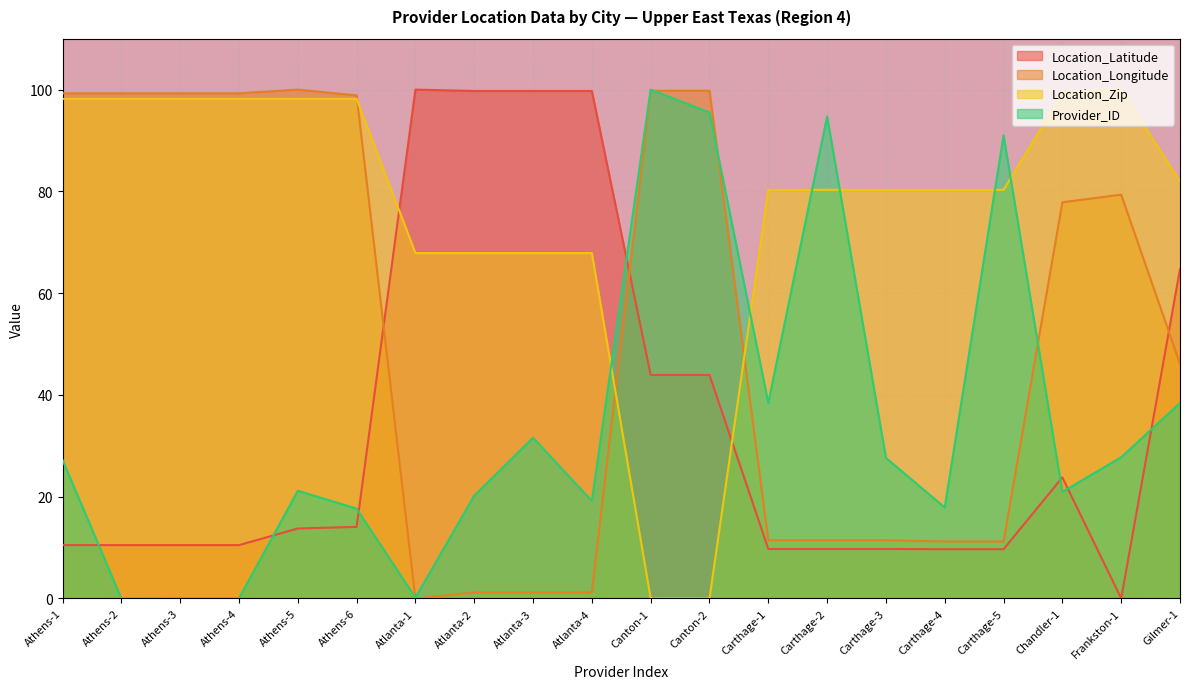

Which series has the largest range (max minus min)?

Location_Latitude